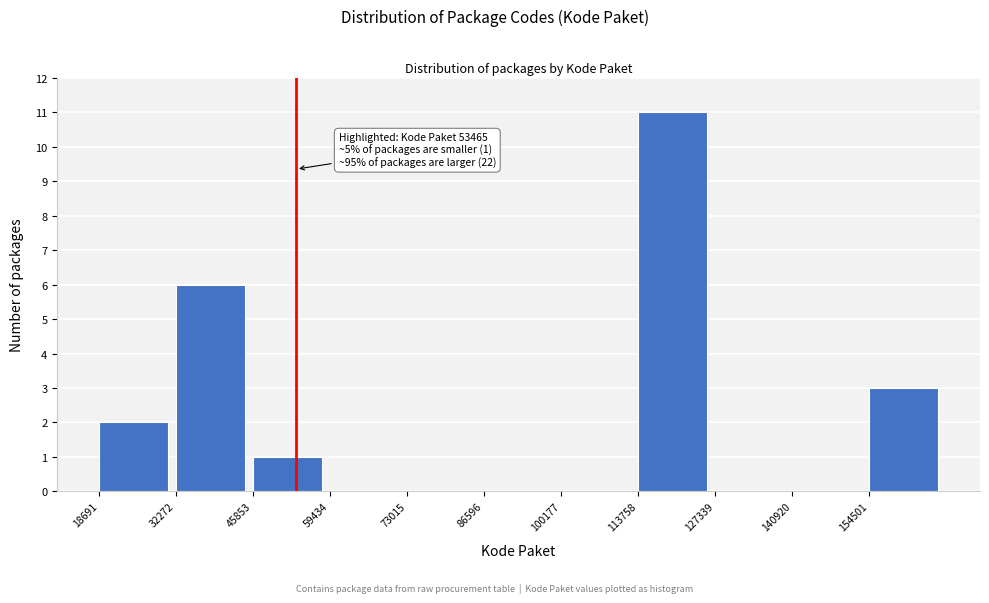

Which range on the x-axis has the tallest bar?

114000 to 128000